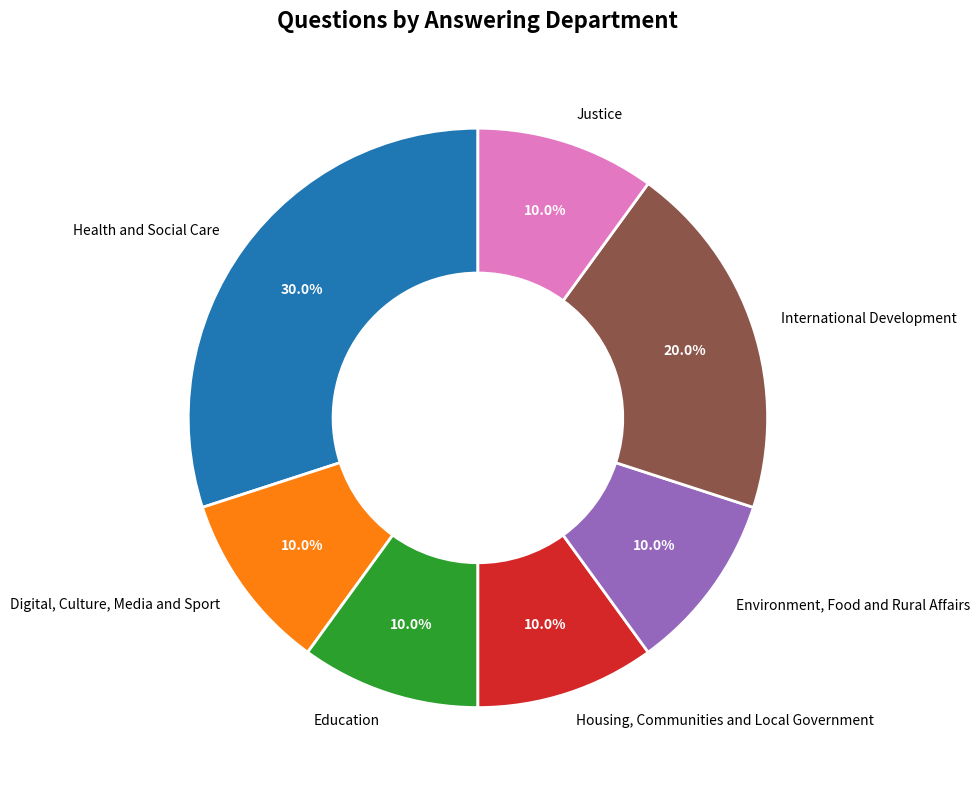

Is Health and Social Care the majority of the pie?

No